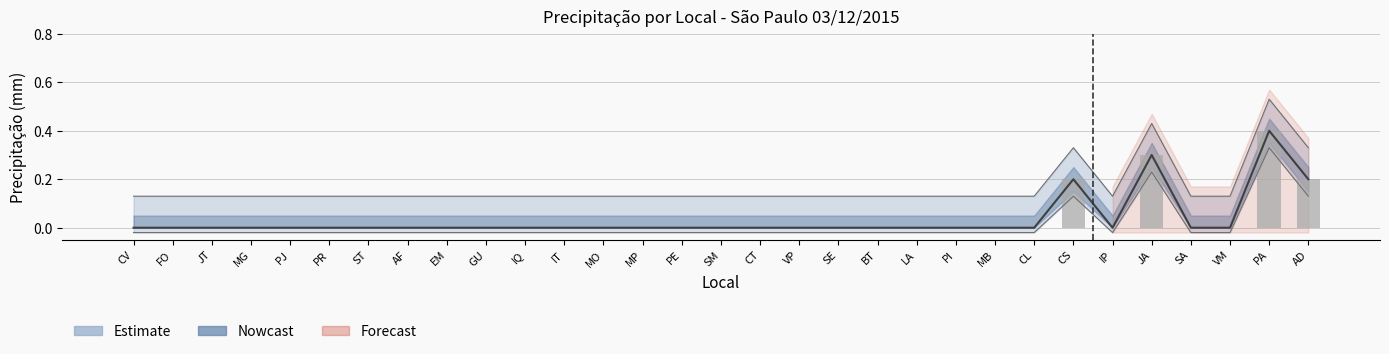

Where is Acumulado nearest to the value 0?

CV